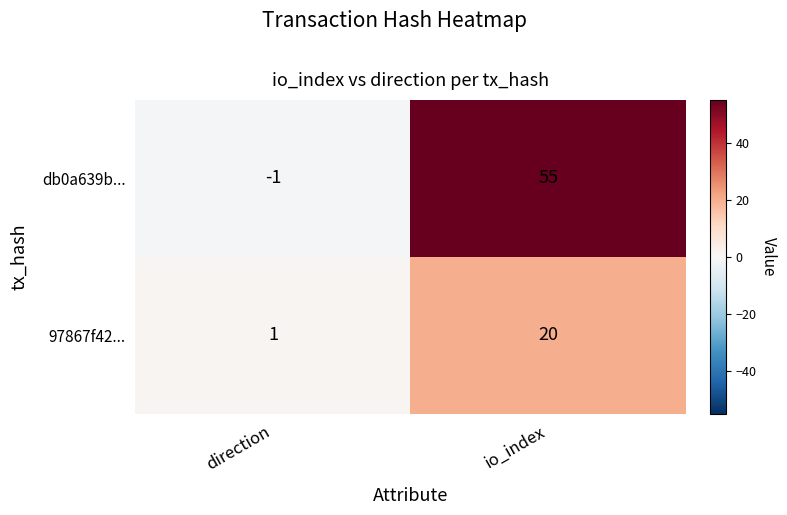

List the series in order of their overall mean, highest first.

db0a639b..., 97867f42...